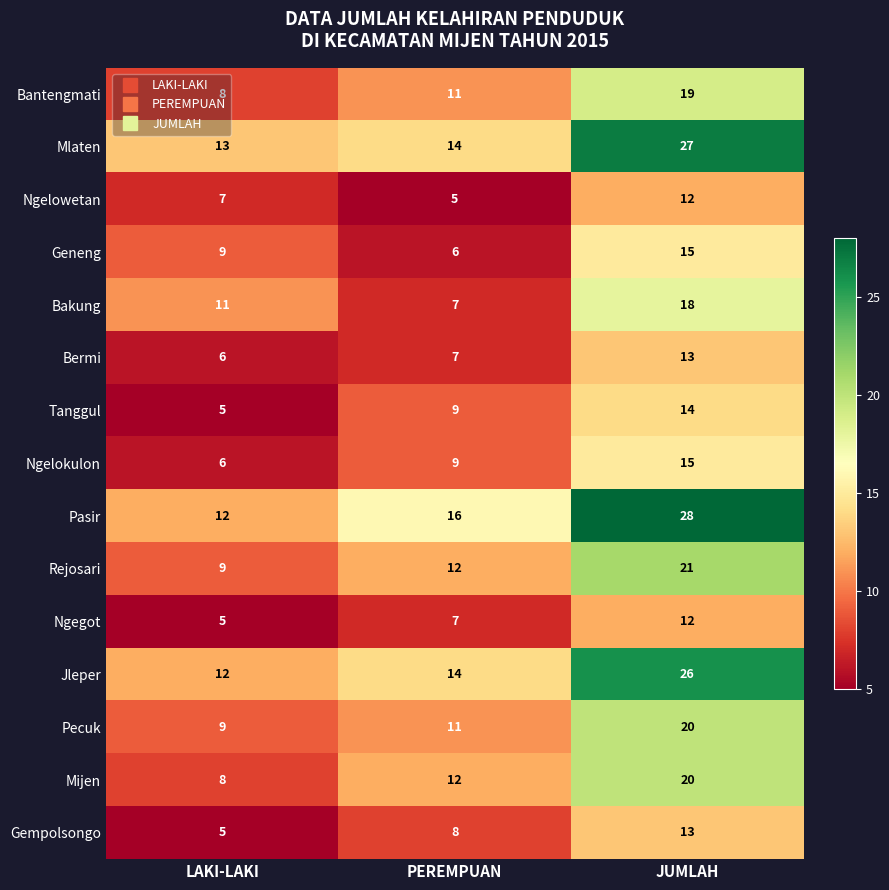

Where is Pasir nearest to the value 20?

PEREMPUAN